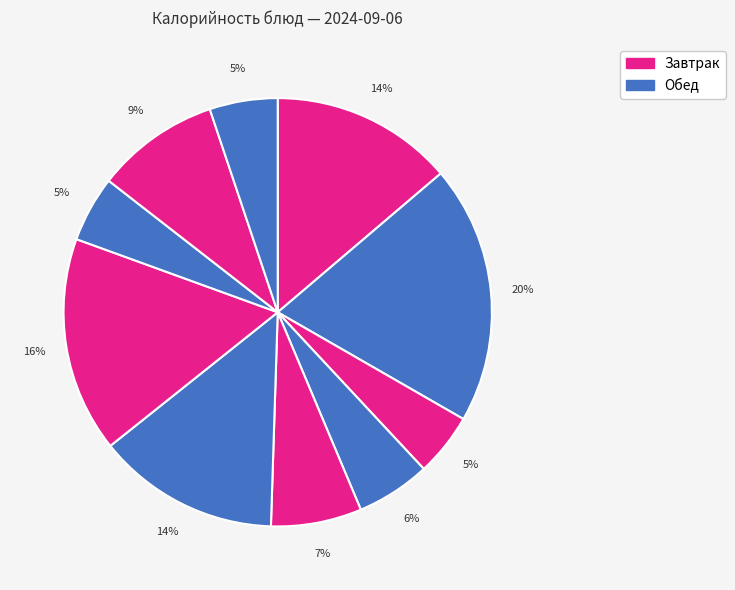

Count the number of slices in the pie.

10